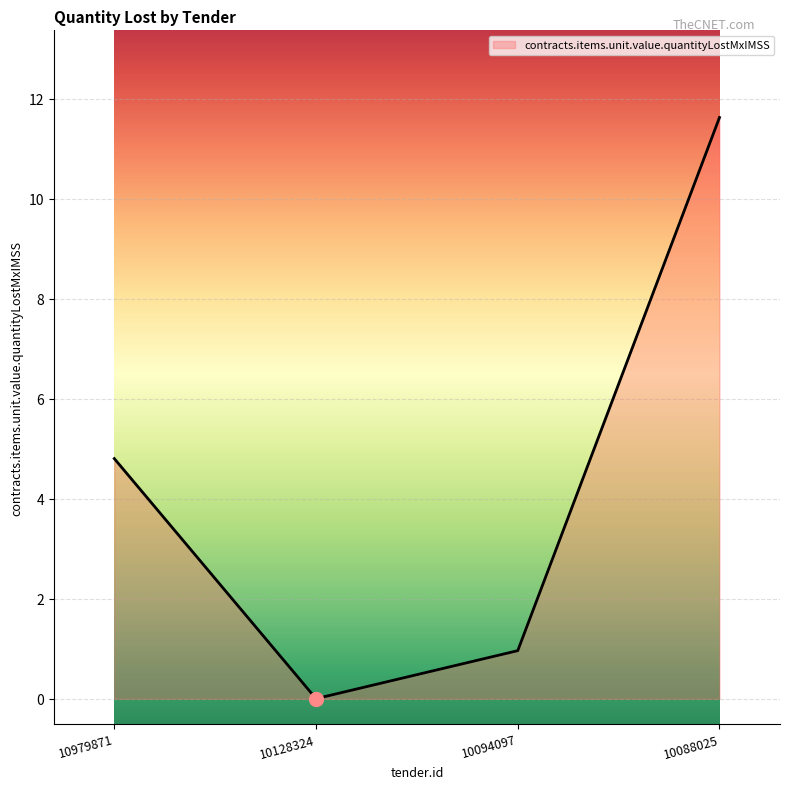

What is the maximum value shown in the chart?

11.6